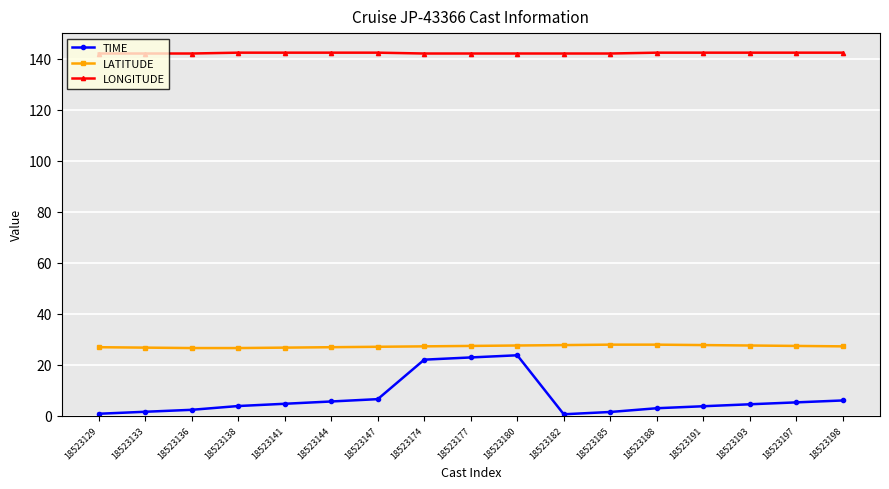

What is the maximum value shown in the chart?

142.3